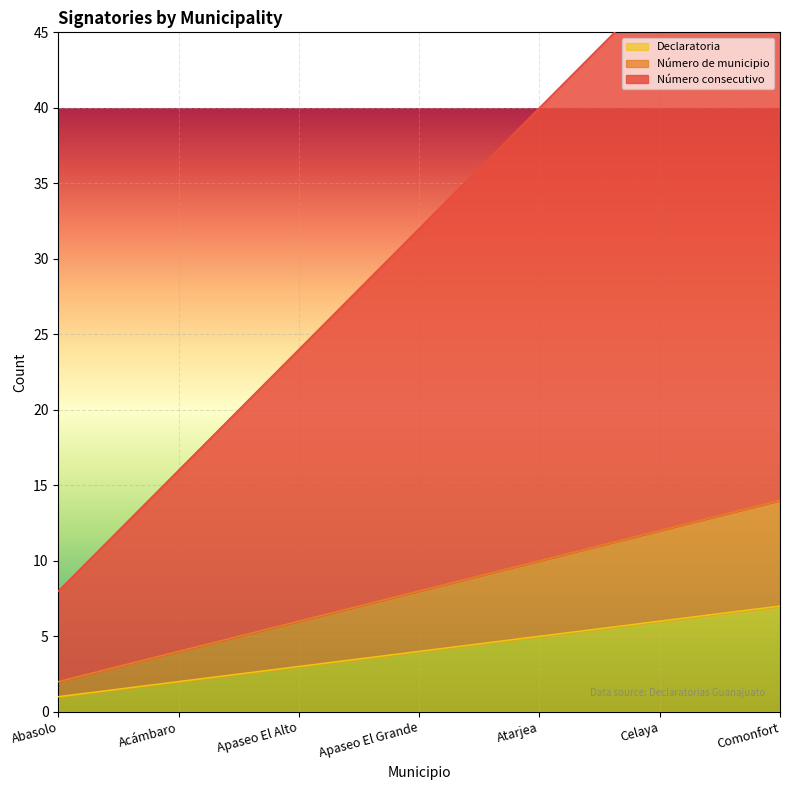

How many values in the Número consecutivo series exceed 32?

3